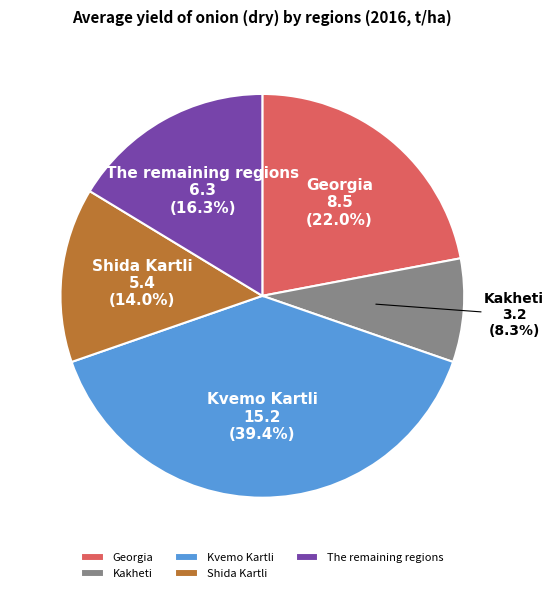

How many segments does this pie chart have?

5